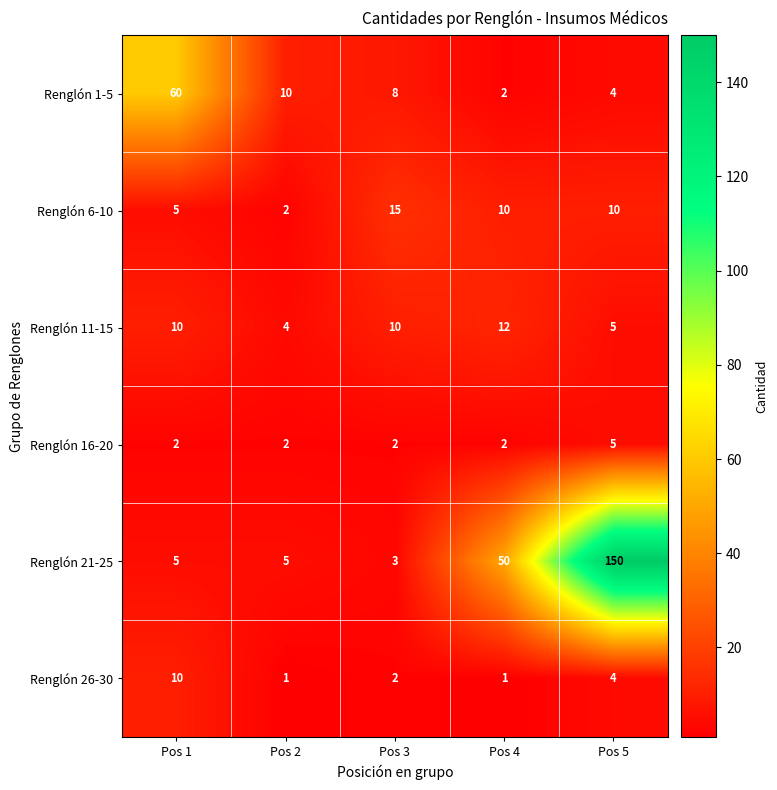

The value of Renglón 11-15 at Pos 2 is 4. True or false?

True